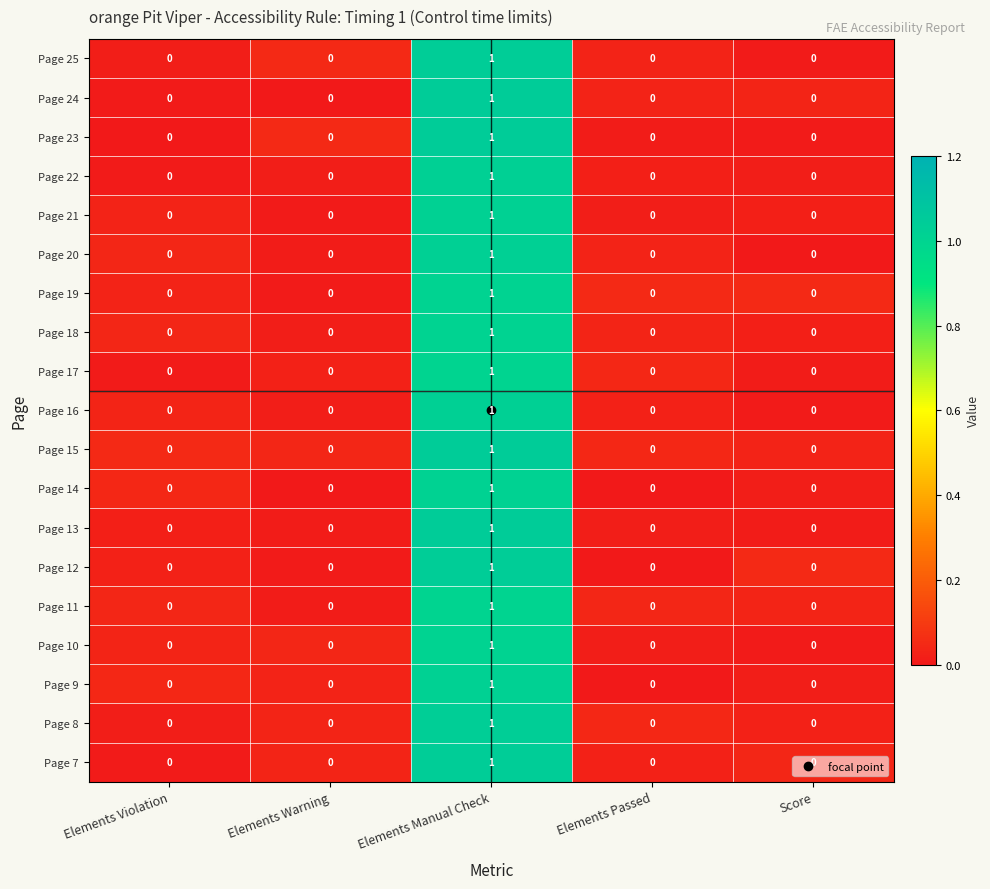

Which category has the highest value in the Page 14 series?

Elements Manual Check